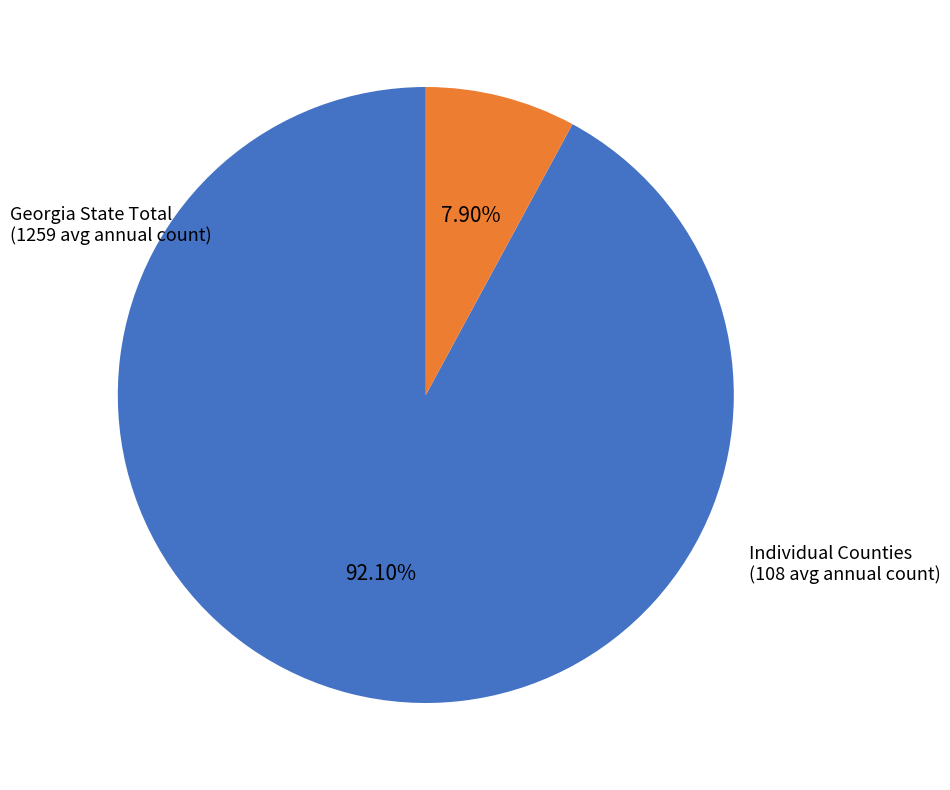

Is there a majority slice in this chart?

Yes